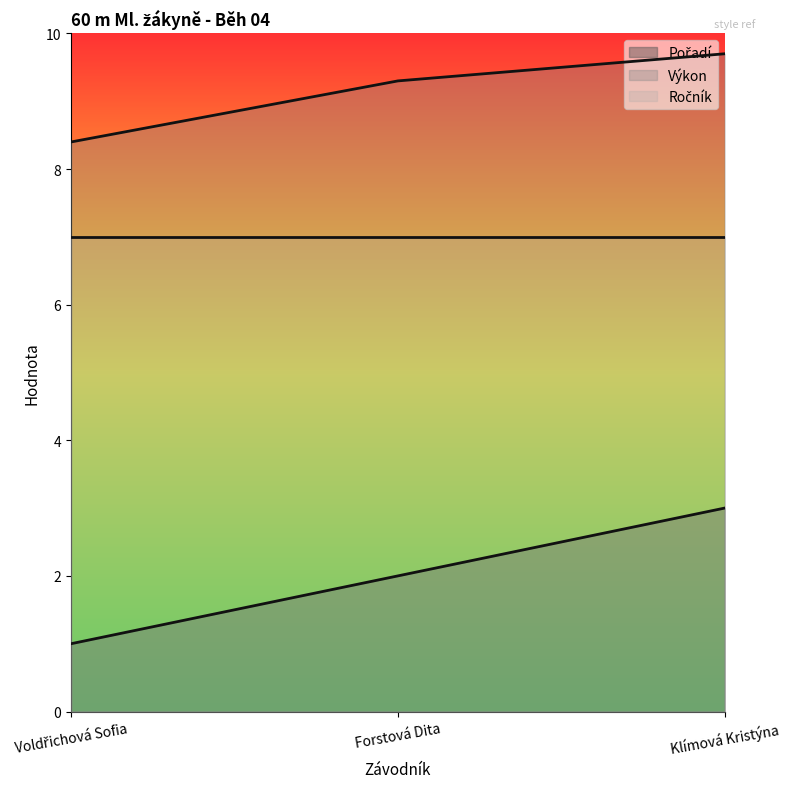

At which category is the sum across all series the highest?

Klímová Kristýna